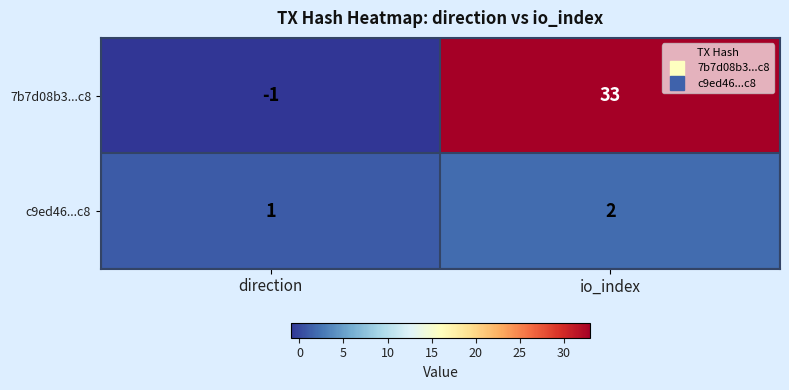

List the series in order of their overall mean, highest first.

7b7d08b3...c8, c9ed46...c8